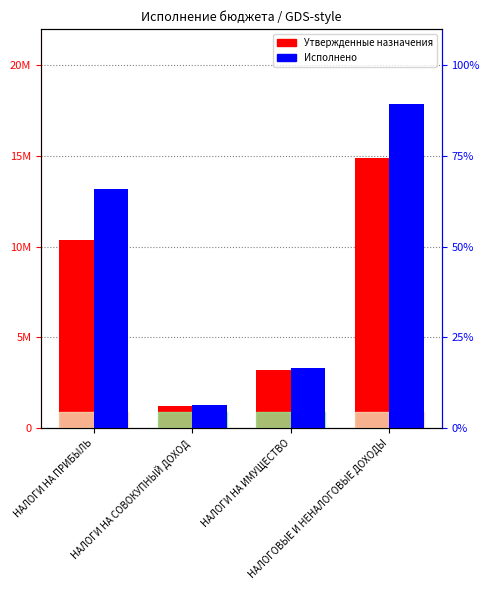

At how many categories does at least one series exceed 6960872?

2